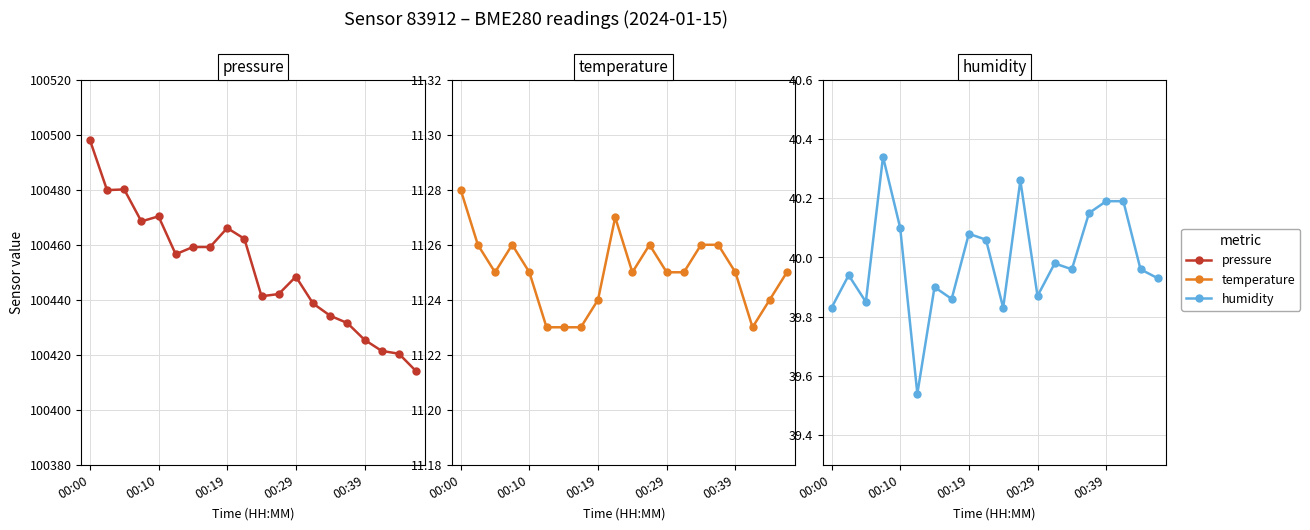

Which has a higher value, 18 or 11?

11